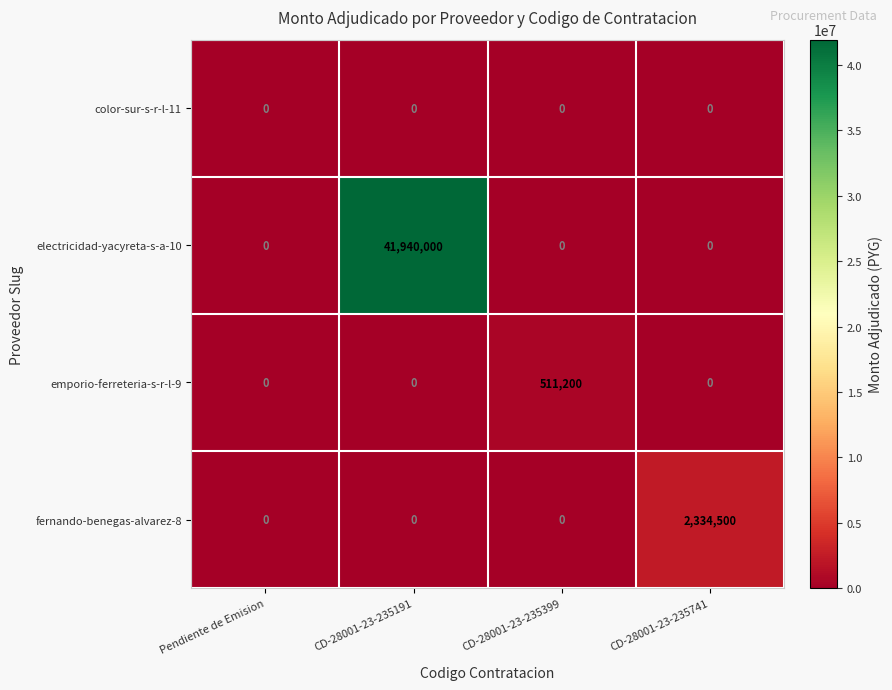

Reading left to right, transcribe all the data shown in this chart.

color-sur-s-r-l-11: 0	0	0	0
electricidad-yacyreta-s-a-10: 0	41940000	0	0
emporio-ferreteria-s-r-l-9: 0	0	511200	0
fernando-benegas-alvarez-8: 0	0	0	2334500